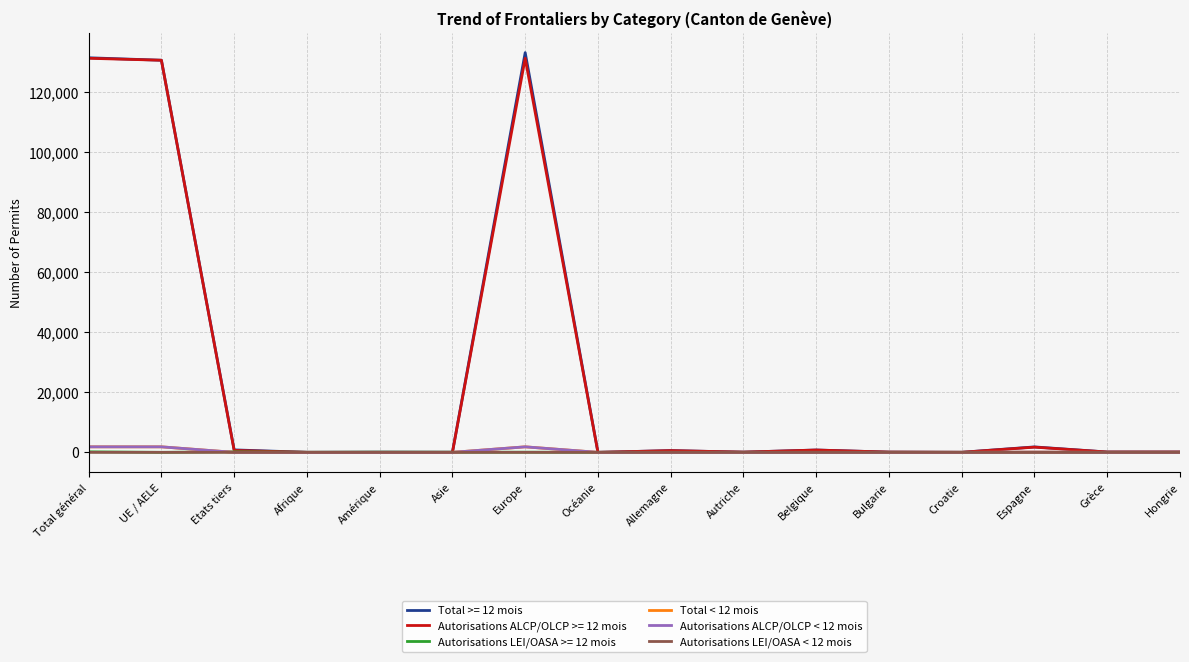

What is the maximum value shown in the chart?

133208